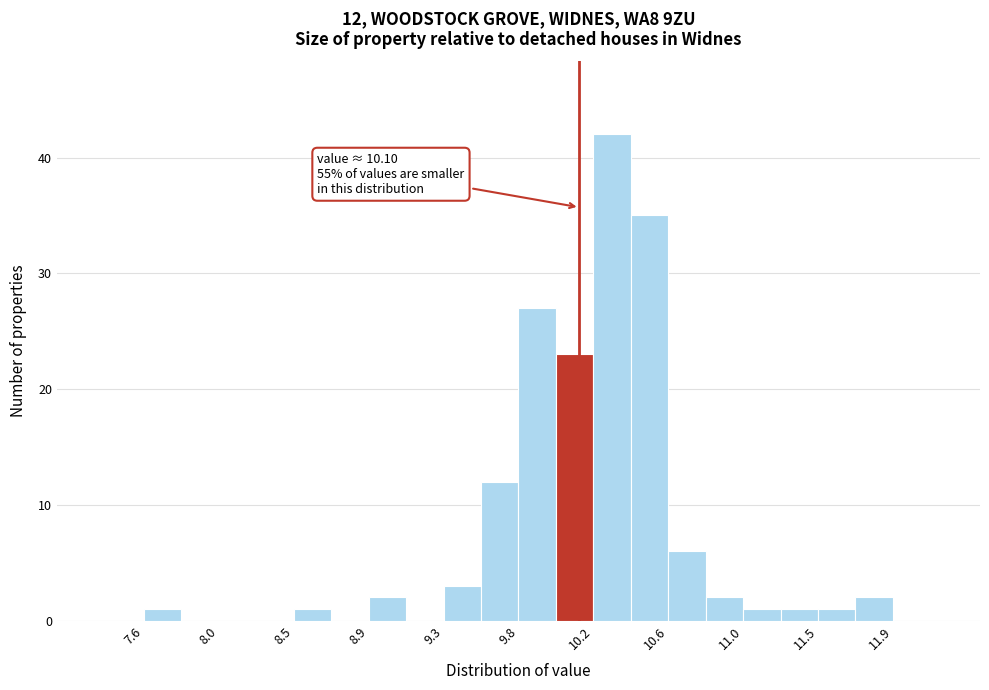

Which range on the x-axis has the tallest bar?

10.180 to 10.395